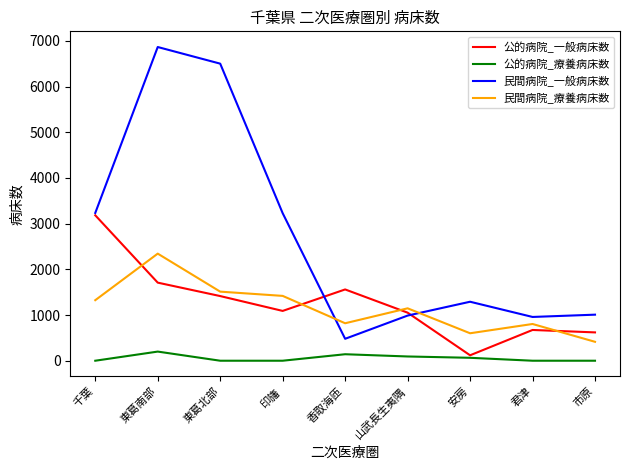

True or false: 民間病院_療養病床数 and 公的病院_療養病床数 cross at least once.

False